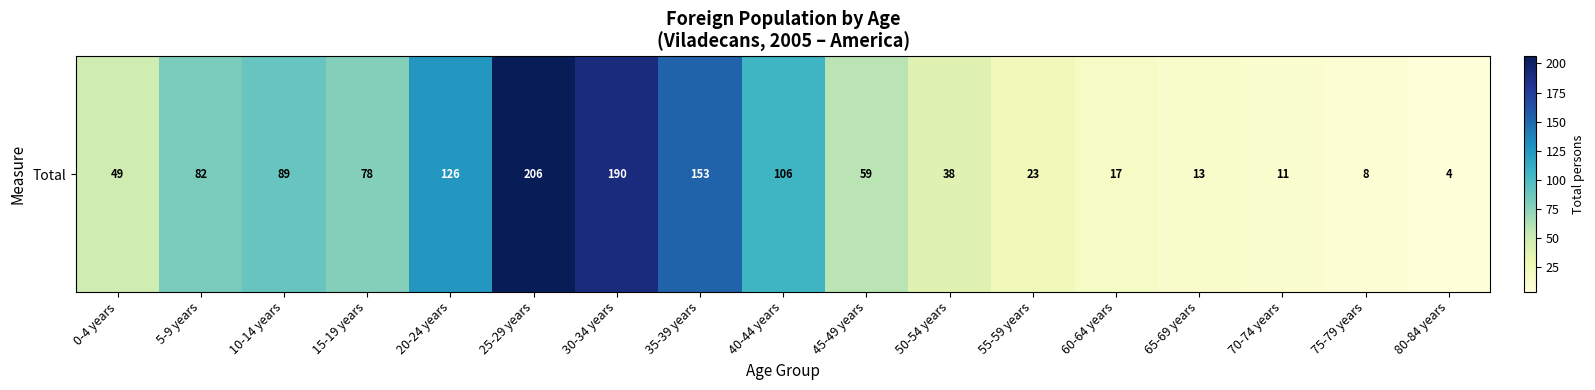

How many distinct data groups are displayed?

1